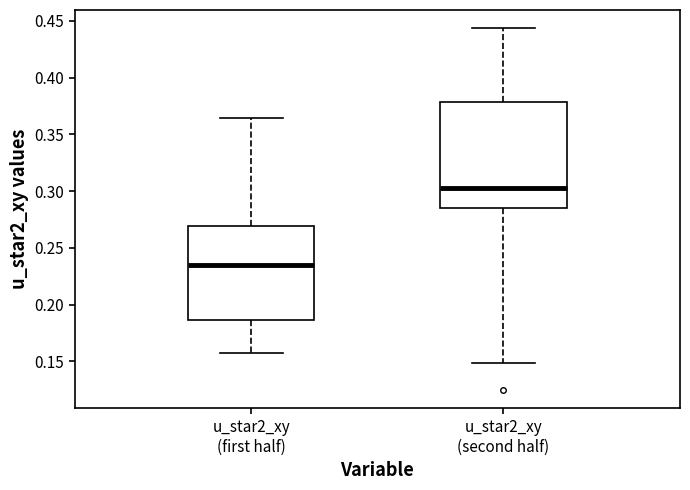

Reading left to right, transcribe this box plot: for each box, give where its median line is, the range the box spans, and where its two whiskers end, as read against the y-axis. The values are not printed on the chart, so give them approximately, as read against the axis.

u_star2_xy (first half): median 0.235, box 0.185 to 0.270, whiskers 0.160 to 0.365
u_star2_xy (second half): median 0.305, box 0.285 to 0.380, whiskers 0.150 to 0.445